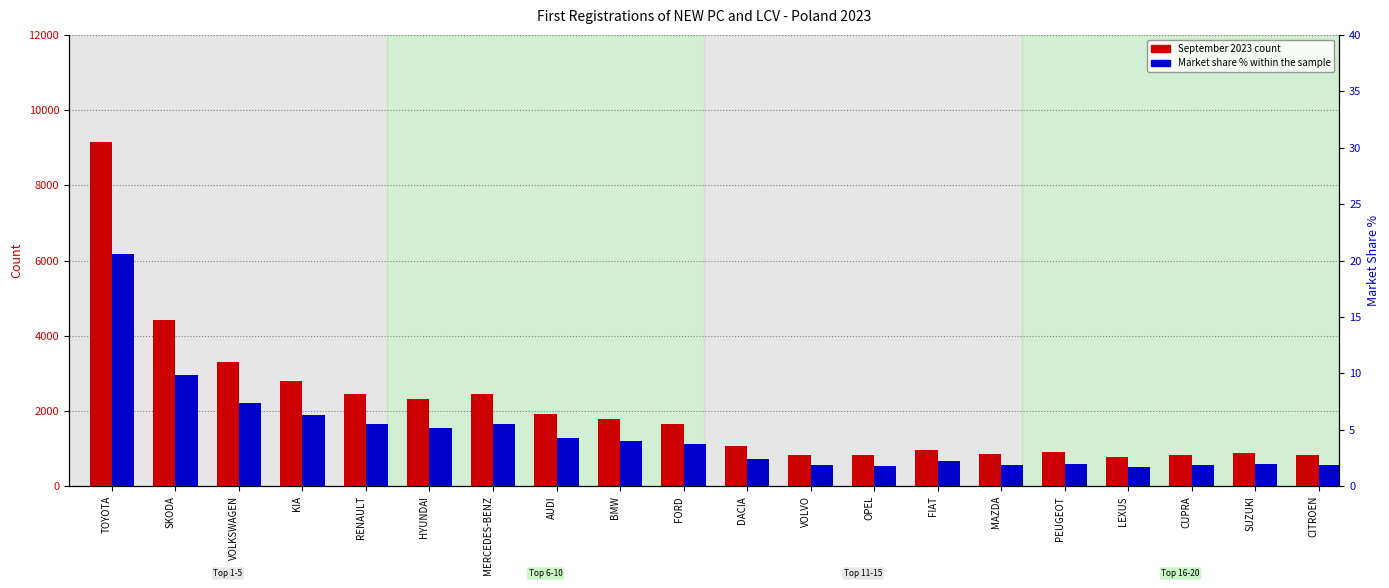

At how many categories does at least one series exceed 5539?

1